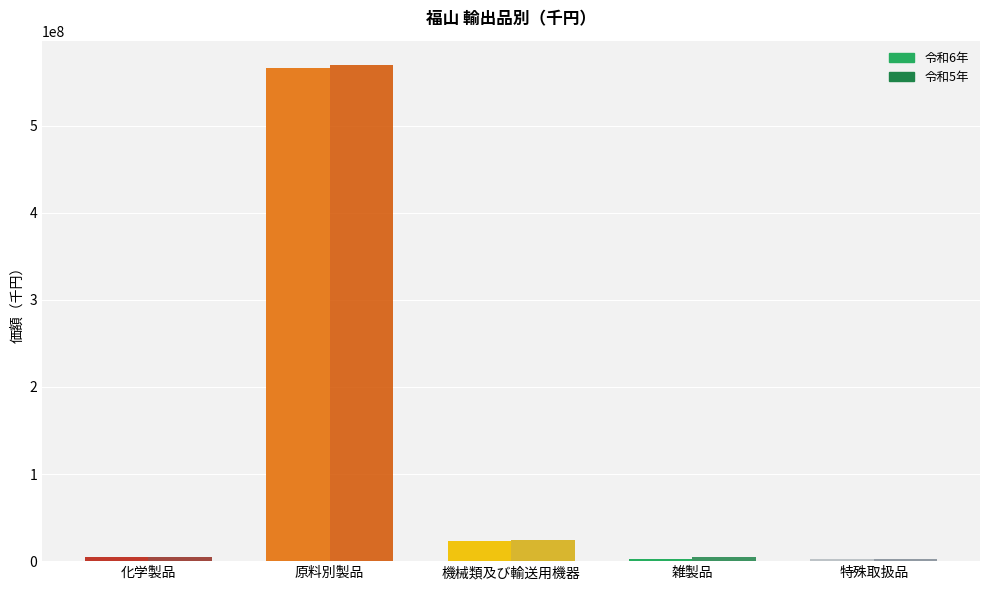

Which category has the highest value in the 令和6年 series?

原料別製品